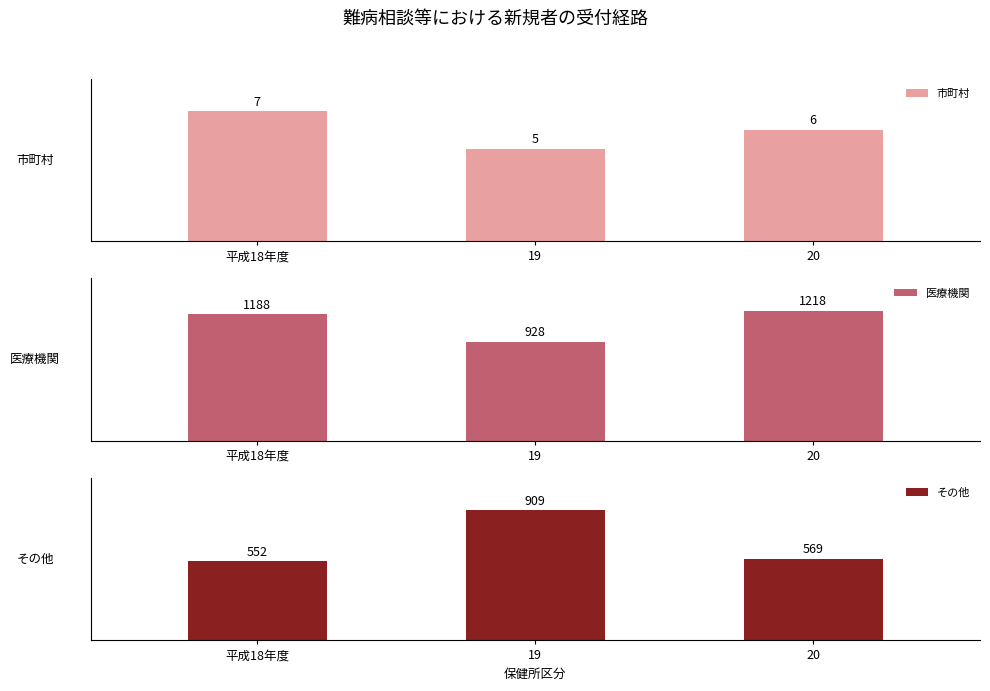

How many data points in 医療機関 are less than 1188?

1